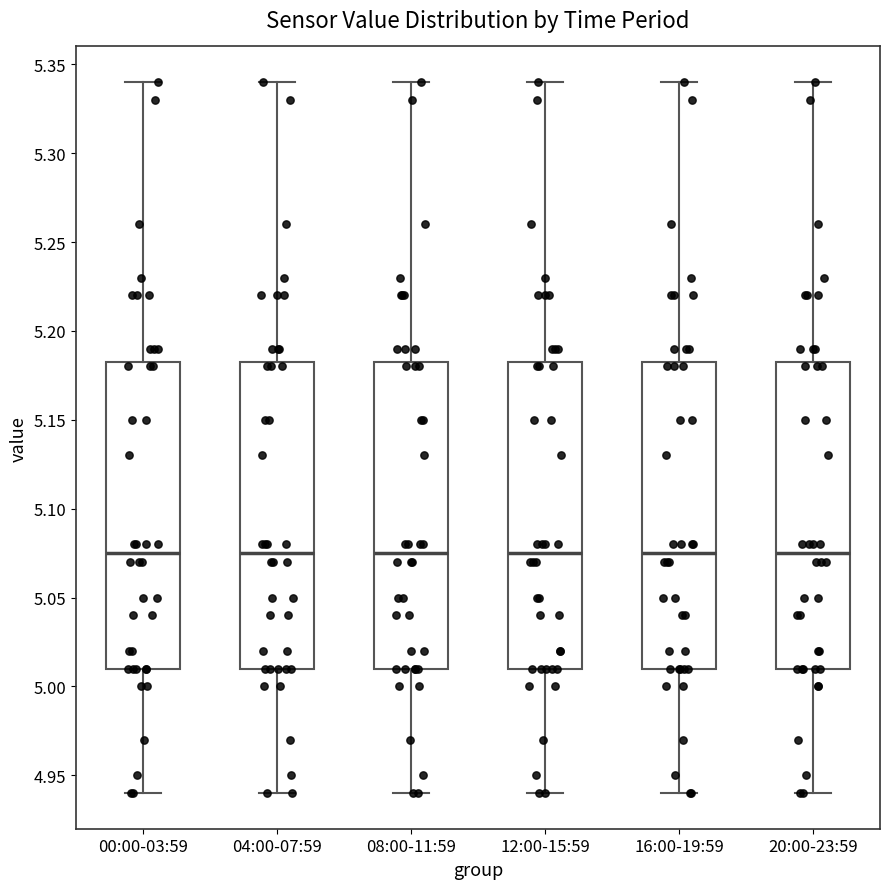

Where does the median line of the box for 08:00-11:59 sit on the y-axis? The values are not printed on the chart, so give them approximately, as read against the axis.

5.075